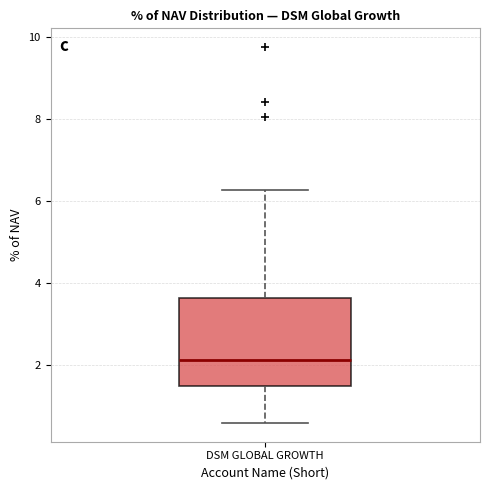

Read this box plot against the y-axis: the position of the median line, the range covered by the box, and the ends of both whiskers. The values are not printed on the chart, so give them approximately, as read against the axis.

median 2.2, box 1.4 to 3.6, whiskers 0.6 to 6.2